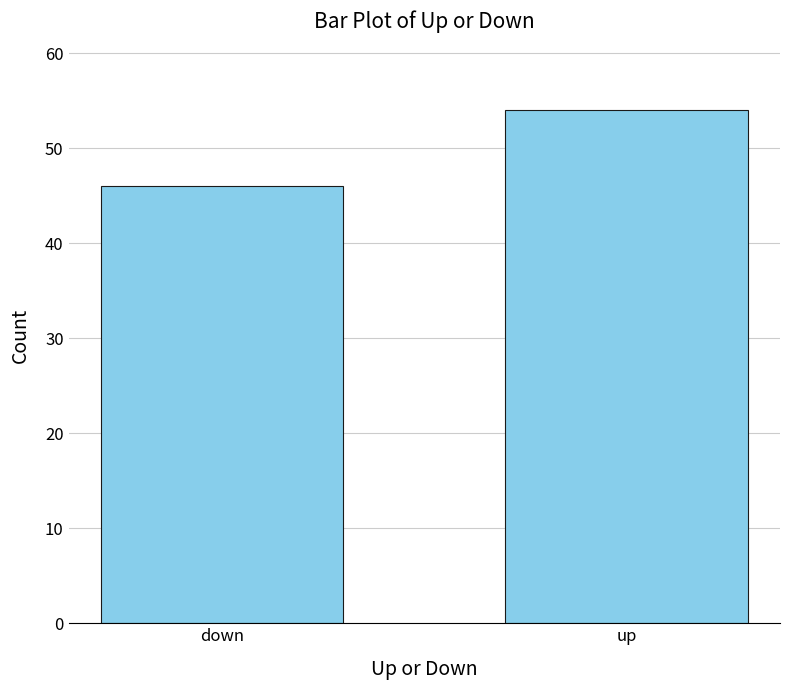

Are the bars grouped side by side (vs. stacked)?

No